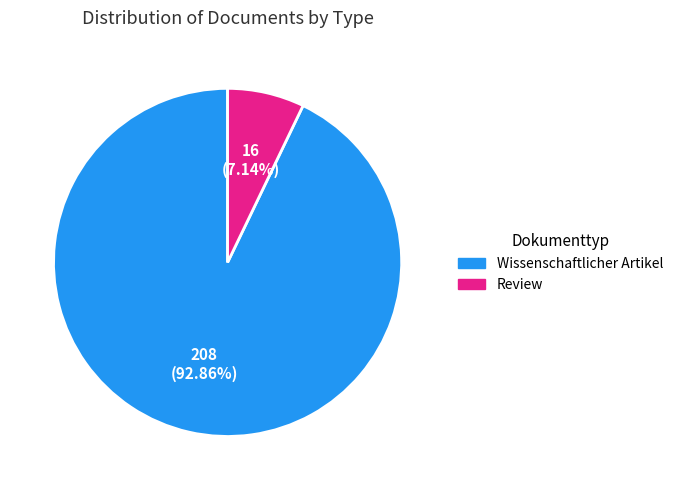

How many segments does this pie chart have?

2